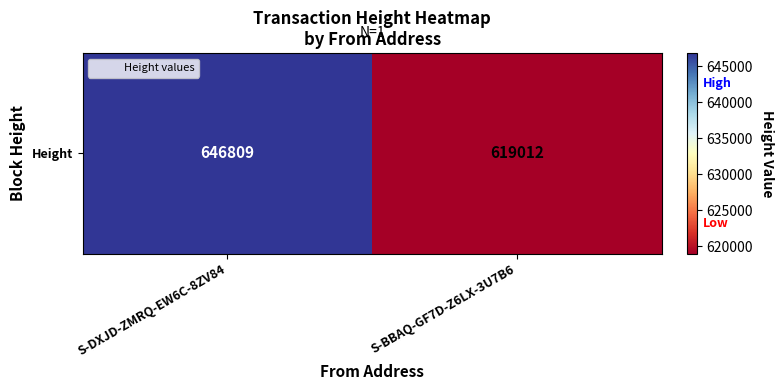

Count the values in the range 619012 to 646809.

2